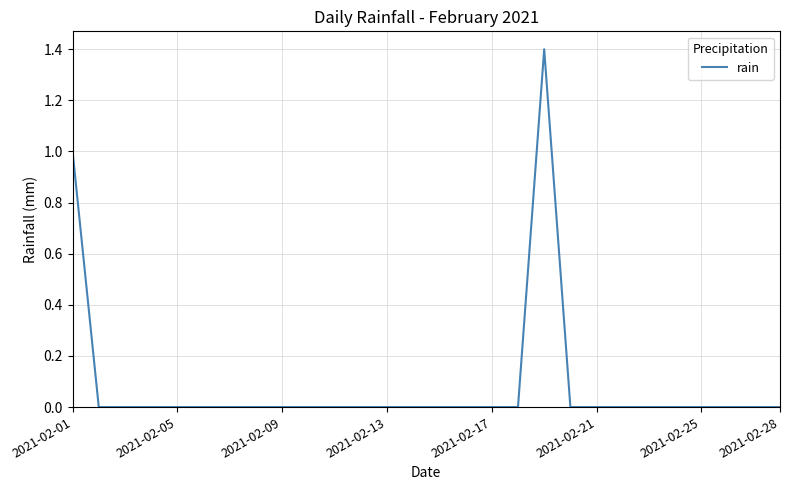

What is the maximum value shown in the chart?

1.4